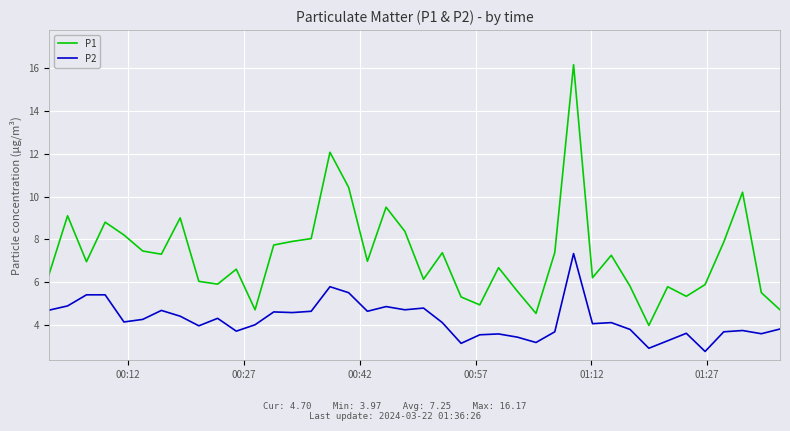

Which series has the widest spread of values?

P1